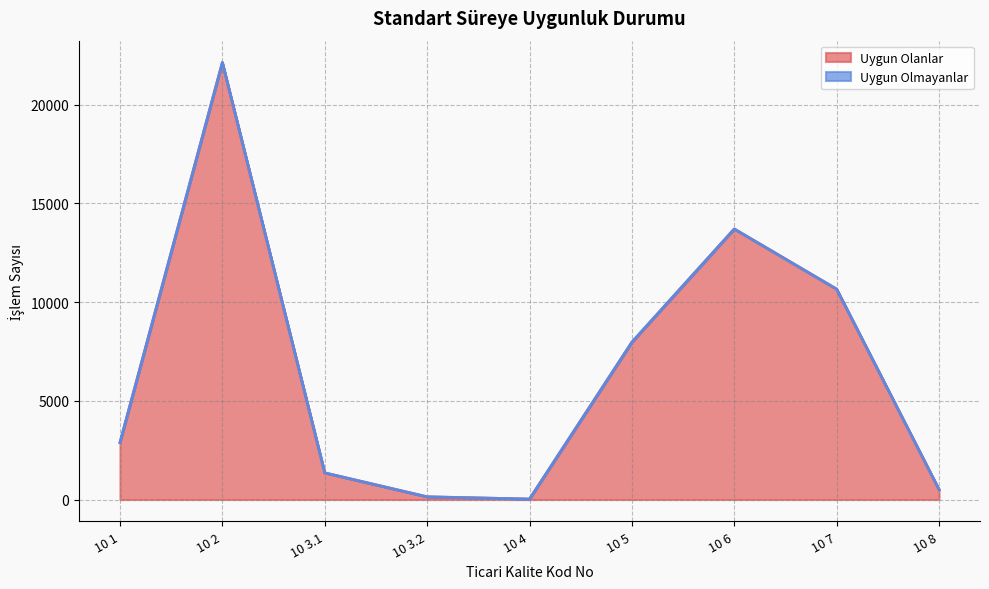

How many interior local peaks (higher than both neighbors) does the data have?

2